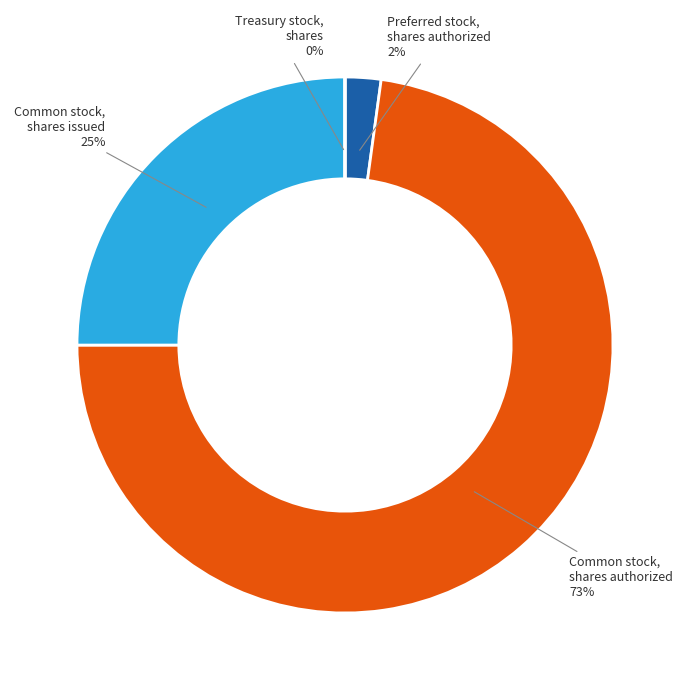

Is there any slice that represents more than half of the pie?

Yes